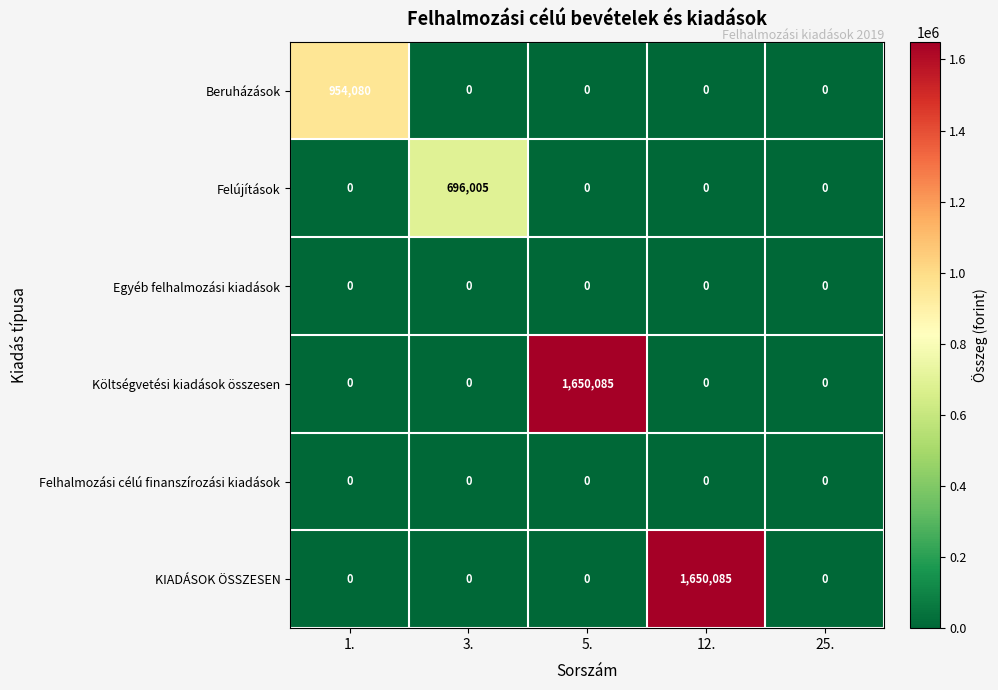

Is it true that Költségvetési kiadások összesen equals -779078 at 25.?

False